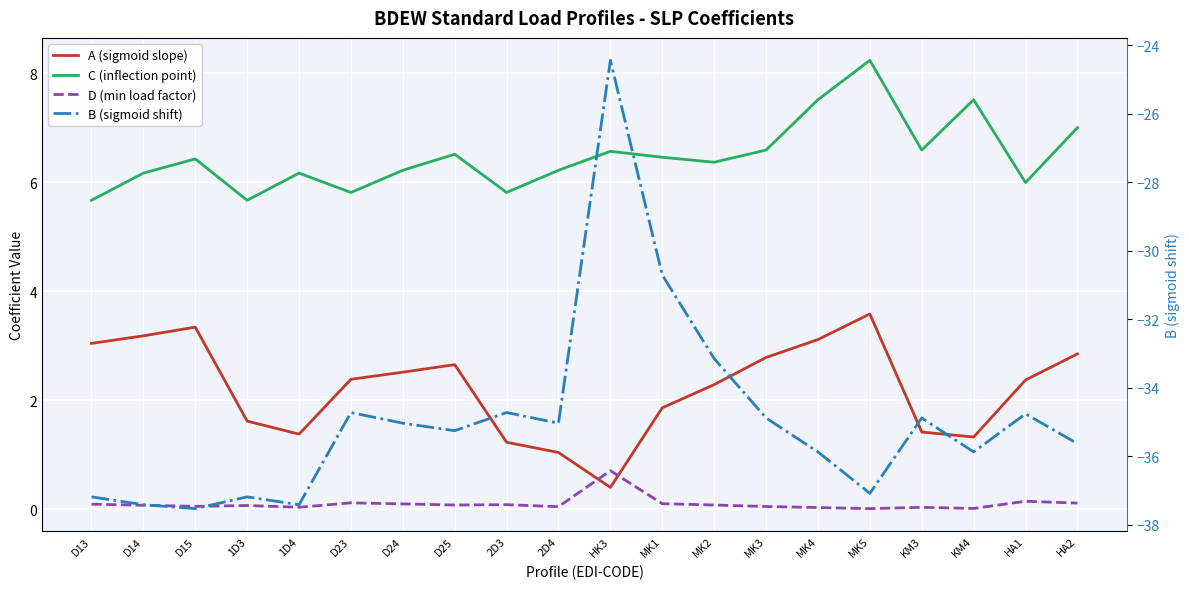

Reading right to left, extract all data points from this chart.

A (sigmoid slope): HA2=2.9	HA1=2.4	KM4=1.3	KM3=1.4	MK5=3.6	MK4=3.1	MK3=2.8	MK2=2.3	MK1=1.9	HK3=0.4	2D4=1.0	2D3=1.2	D25=2.7	D24=2.5	D23=2.4	1D4=1.4	1D3=1.6	D15=3.3	D14=3.2	D13=3.0
C (inflection point): HA2=7.0	HA1=6.0	KM4=7.5	KM3=6.6	MK5=8.2	MK4=7.5	MK3=6.6	MK2=6.4	MK1=6.5	HK3=6.6	2D4=6.2	2D3=5.8	D25=6.5	D24=6.2	D23=5.8	1D4=6.2	1D3=5.7	D15=6.4	D14=6.2	D13=5.7
D (min load factor): HA2=0.1	HA1=0.1	KM4=0.0	KM3=0.0	MK5=0.0	MK4=0.0	MK3=0.1	MK2=0.1	MK1=0.1	HK3=0.7	2D4=0.1	2D3=0.1	D25=0.1	D24=0.1	D23=0.1	1D4=0.0	1D3=0.1	D15=0.1	D14=0.1	D13=0.1
B (sigmoid shift): HA2=-35.6	HA1=-34.8	KM4=-35.9	KM3=-34.9	MK5=-37.1	MK4=-35.9	MK3=-34.9	MK2=-33.1	MK1=-30.7	HK3=-24.4	2D4=-35.0	2D3=-34.7	D25=-35.3	D24=-35.0	D23=-34.7	1D4=-37.4	1D3=-37.2	D15=-37.5	D14=-37.4	D13=-37.2